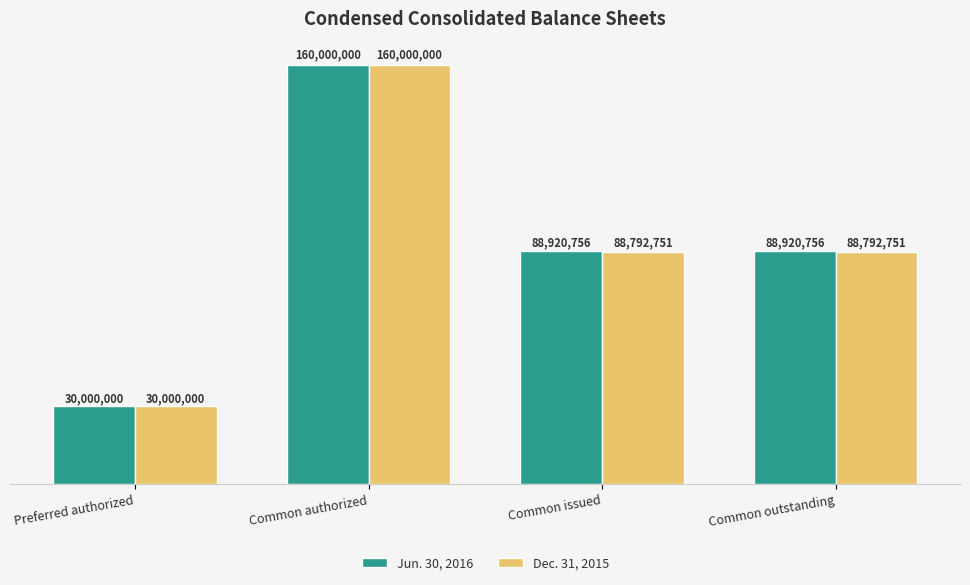

List the labels in order of Dec. 31, 2015 value, smallest first.

Preferred authorized, Common issued, Common outstanding, Common authorized